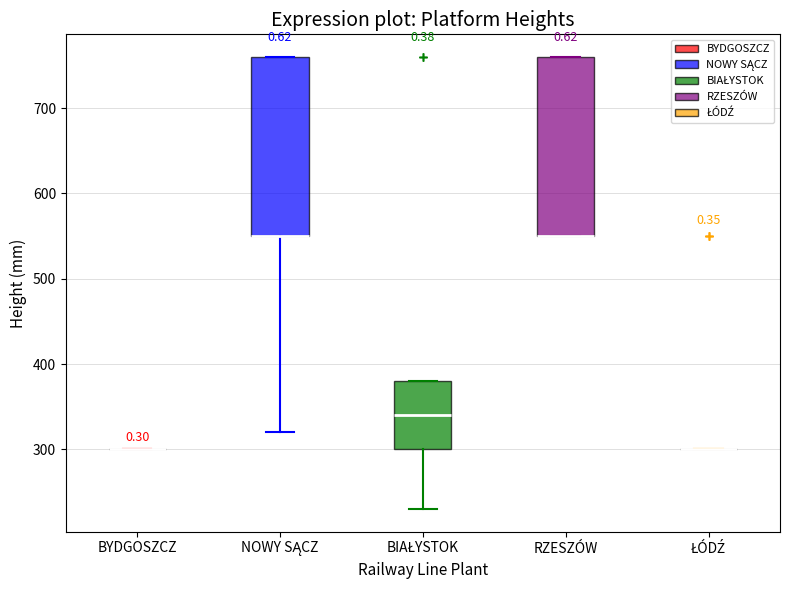

Reading left to right, transcribe this box plot: for each box, give where its median line is, the range the box spans, and where its two whiskers end, as read against the y-axis. The values are not printed on the chart, so give them approximately, as read against the axis.

BYDGOSZCZ: box collapsed to a line at 300, whiskers 300 to 300
NOWY SĄCZ: median 550 (drawn on the box's lower edge), box 550 to 760, whiskers 320 to 760
BIAŁYSTOK: median 340, box 300 to 380, whiskers 230 to 380
RZESZÓW: median 550 (drawn on the box's lower edge), box 550 to 760, whiskers 550 to 760
ŁÓDŹ: box collapsed to a line at 300, whiskers 300 to 300